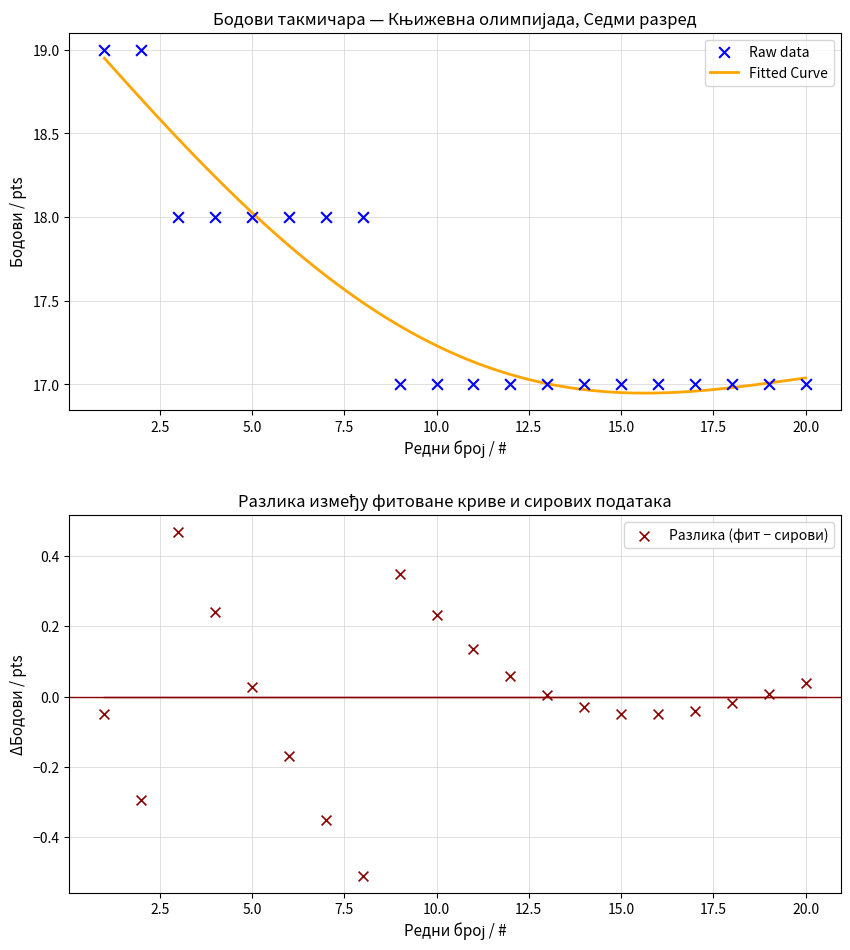

Which has a higher value, 12 or 18?

12